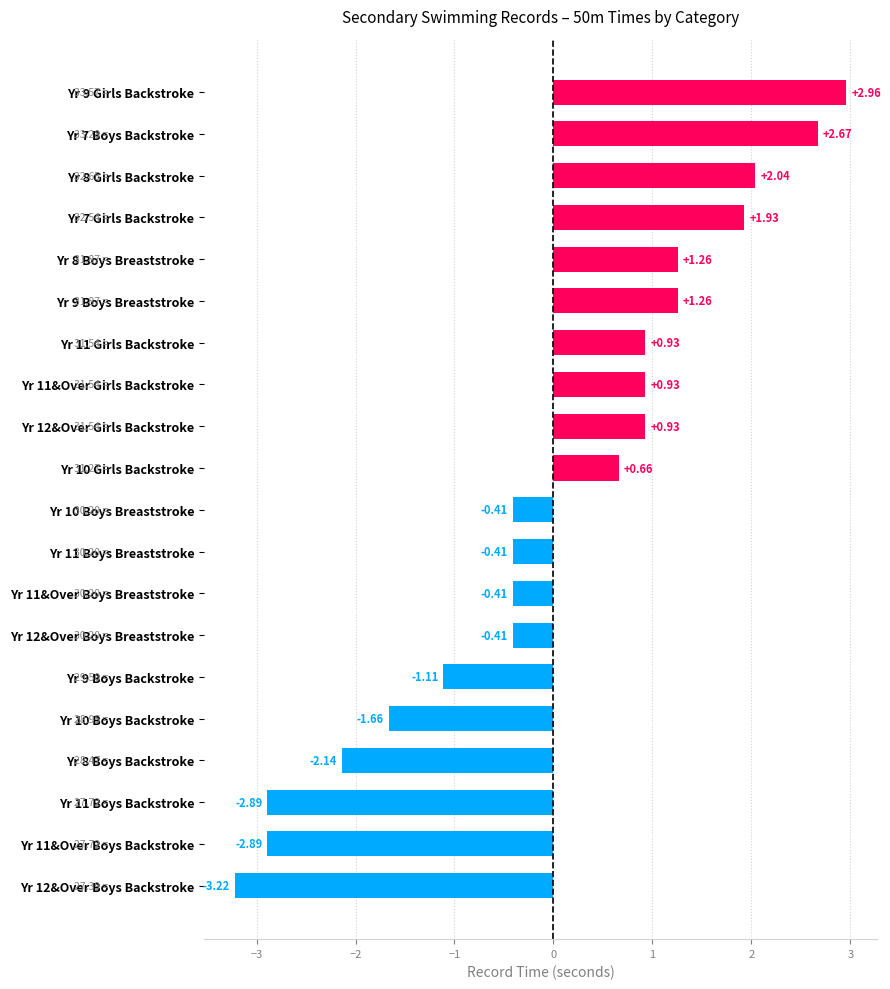

What is the difference between the maximum and minimum values?

6.2